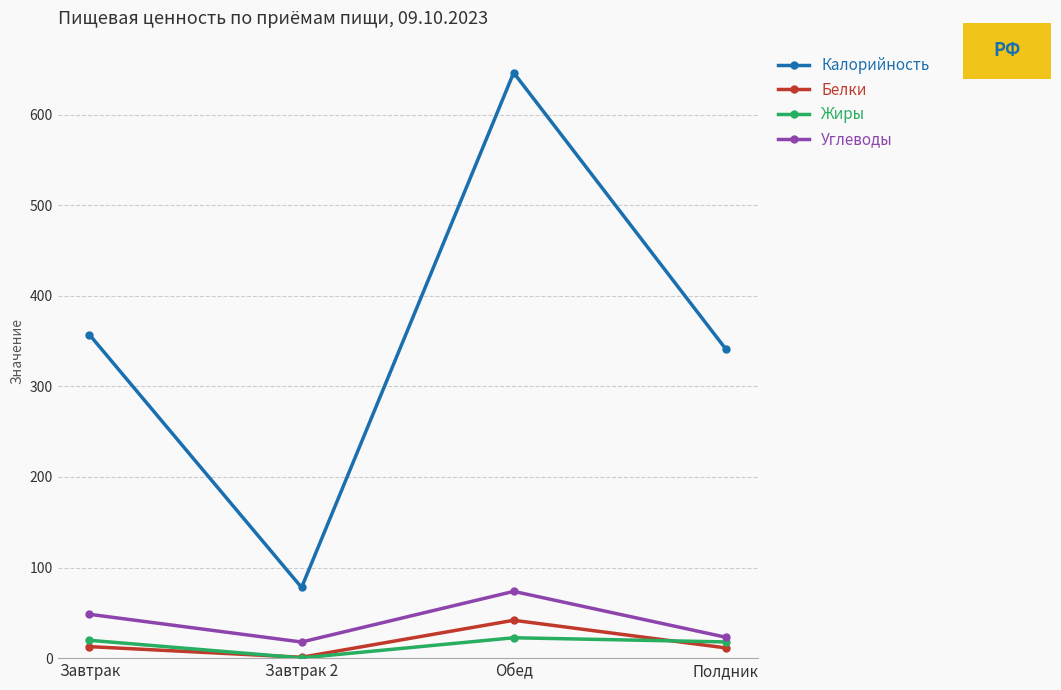

What position from the right is Завтрак?

4